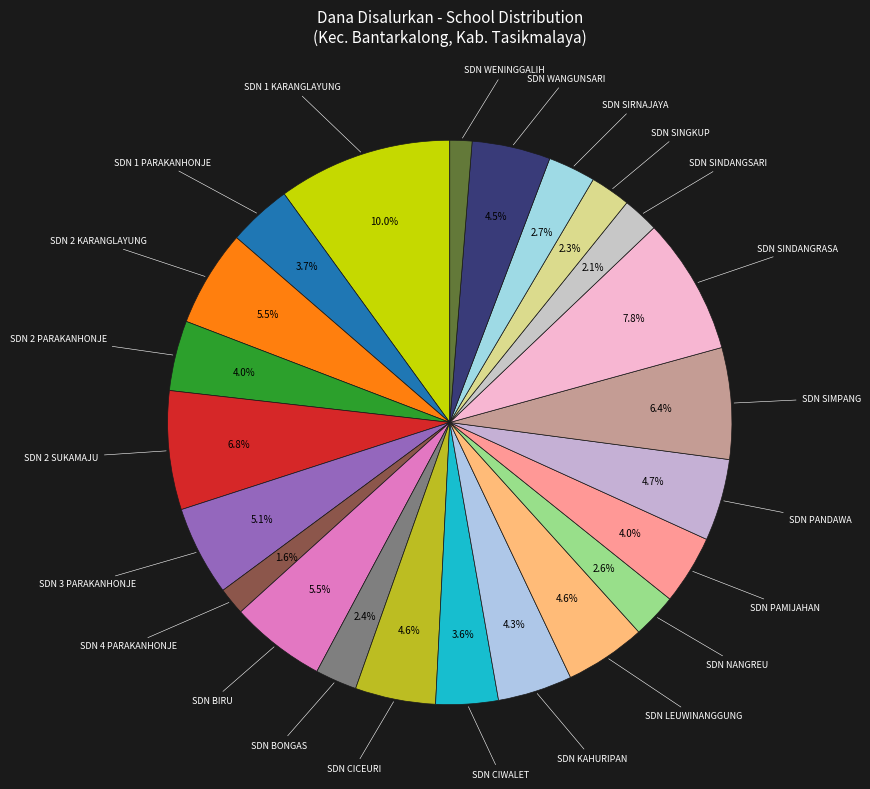

How many segments does this pie chart have?

23